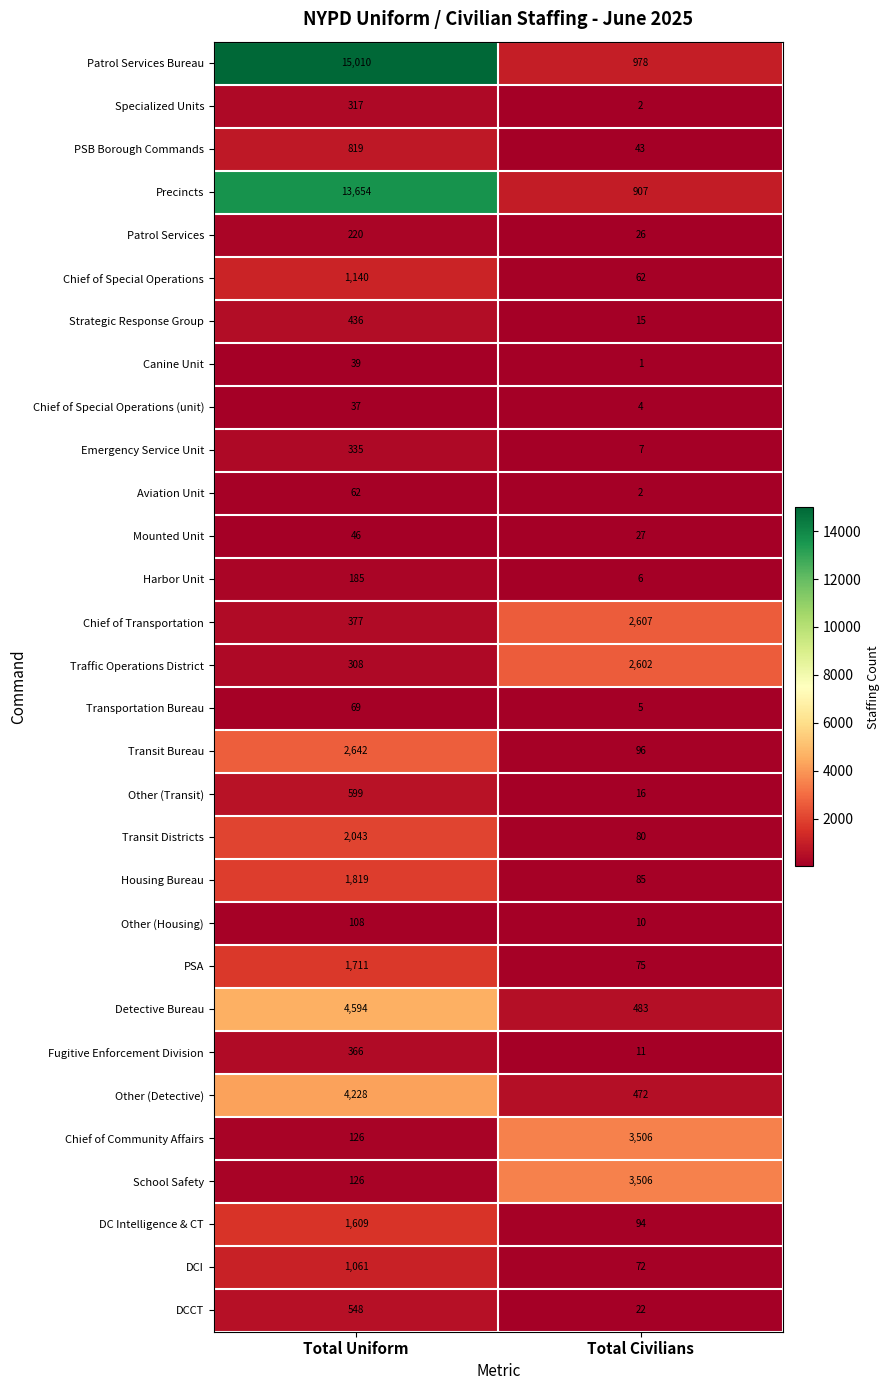

What is the approximate value of Chief of Special Operations (unit) at Total Uniform, to the nearest 5?

35